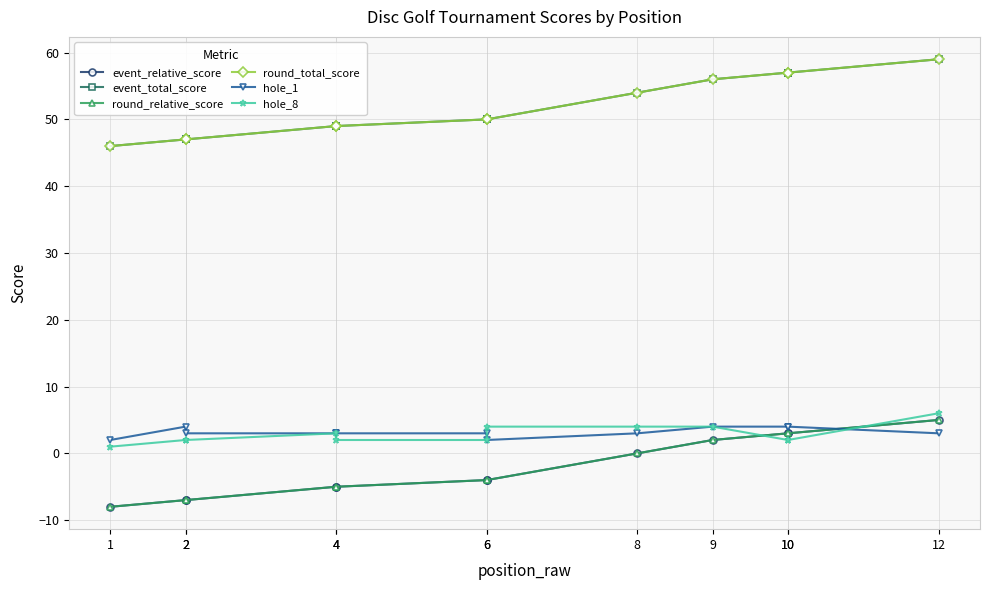

Between 1 and 6, which series saw the biggest shift?

event_relative_score